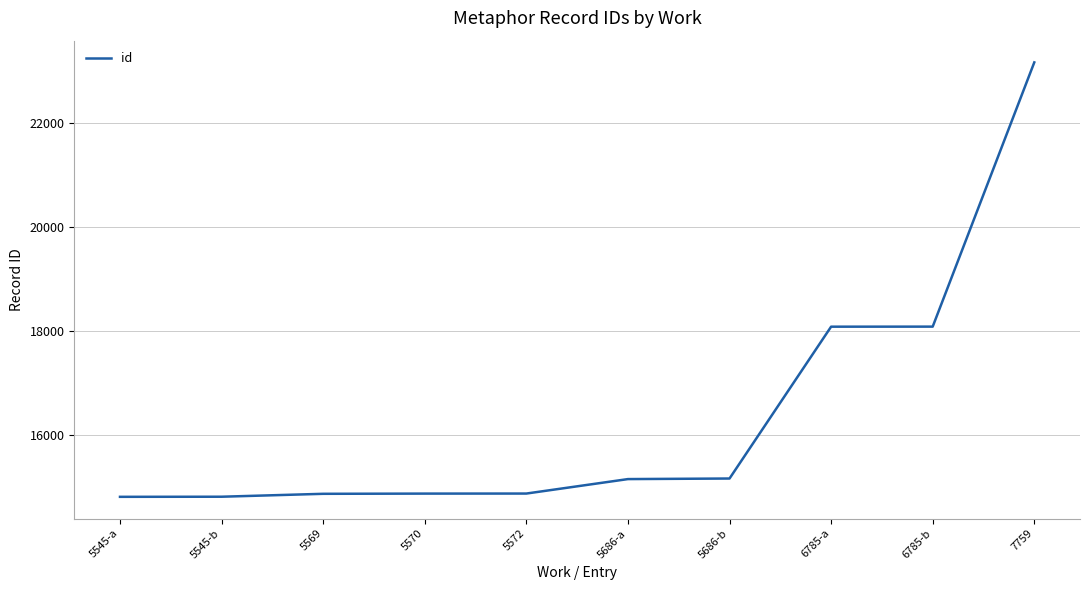

What is the maximum value shown in the chart?

23172